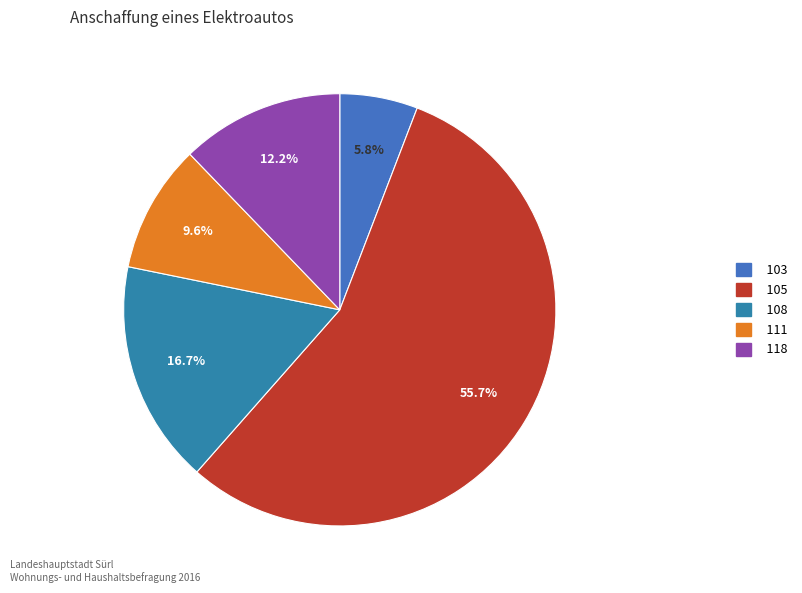

Between 103 and 108, which is larger?

108